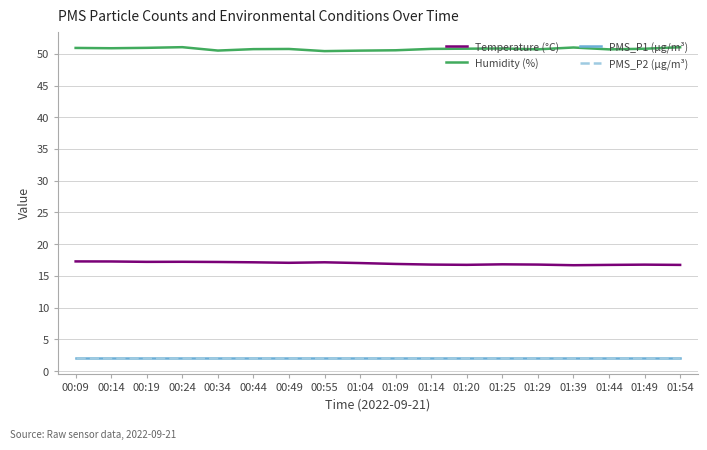

Which series has the largest total across all categories?

Humidity (%)